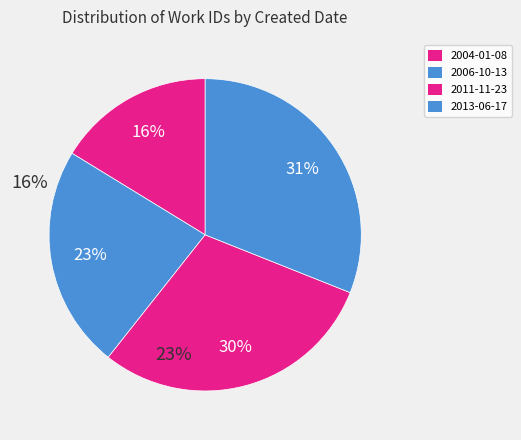

What is the smallest slice in the pie chart?

2004-01-08